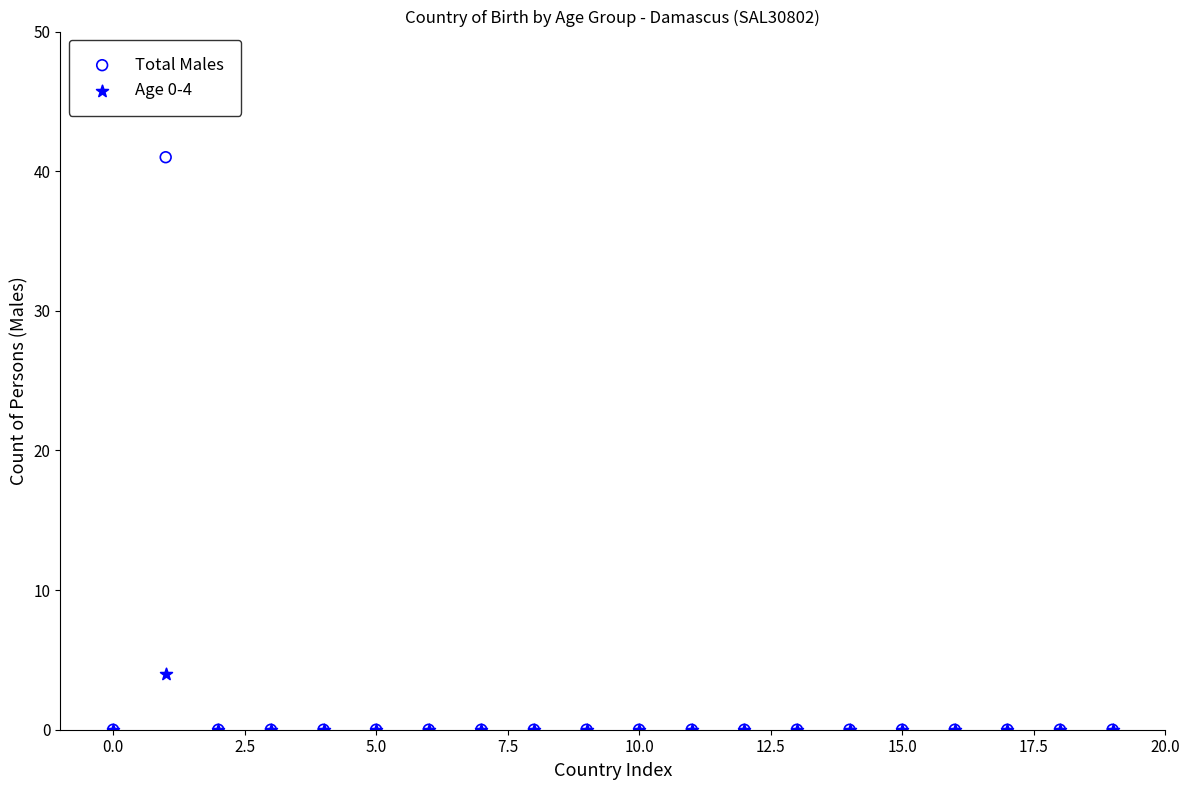

What are all the series names shown in the legend?

Total Males, Age 0-4